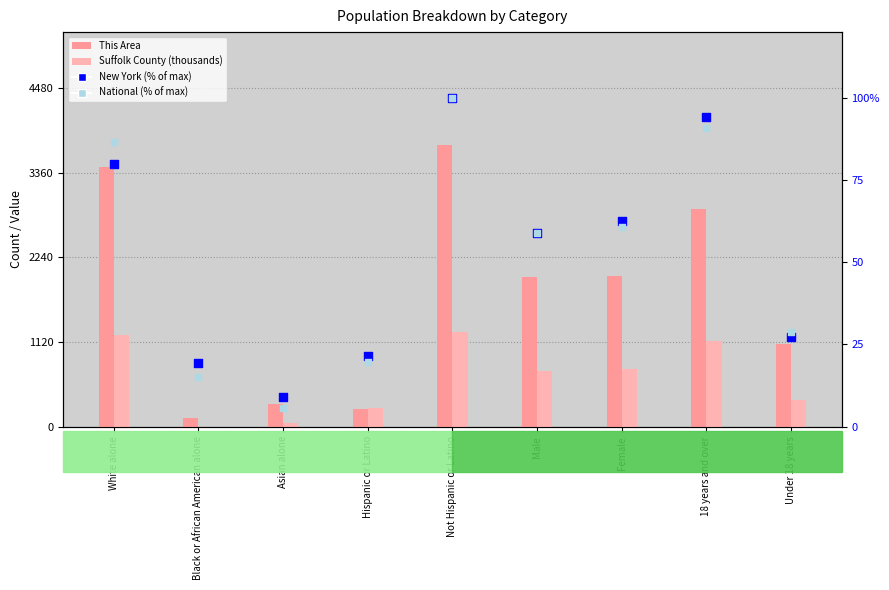

Which series has the largest Y range (max minus min)?

This Area